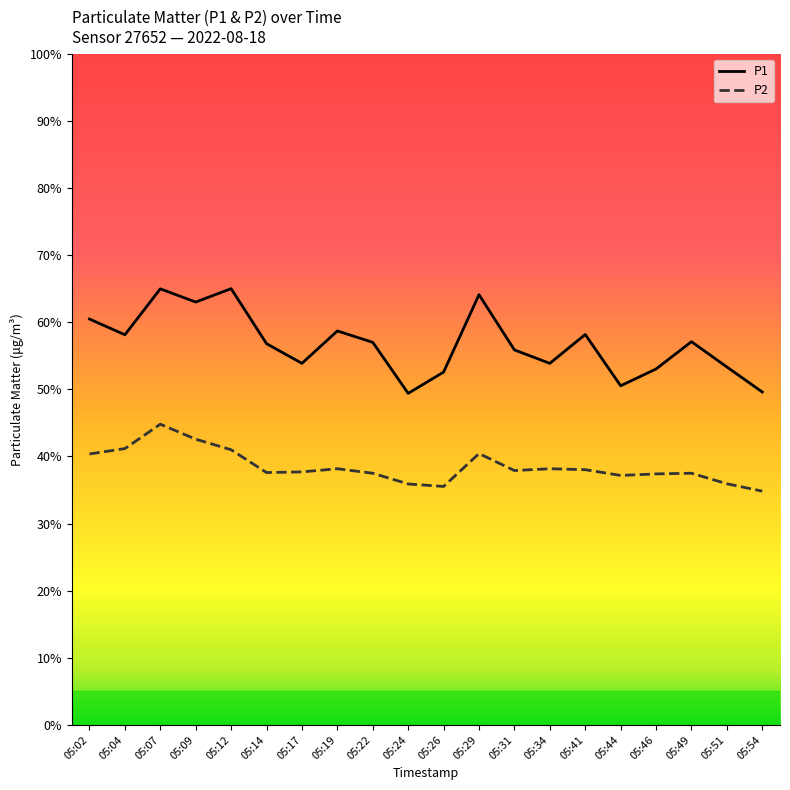

What is the minimum value for P2?

34.8